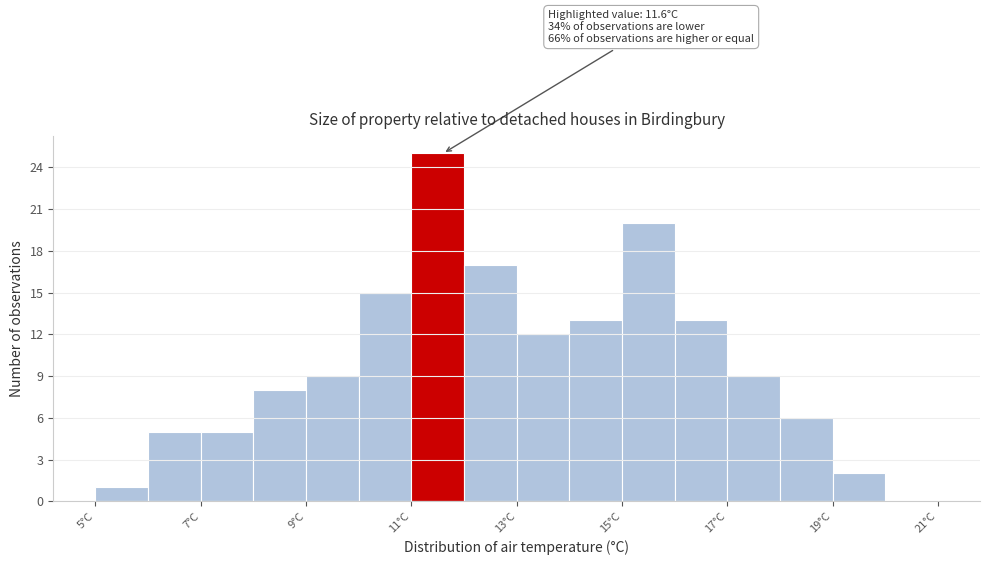

Over which range of the x-axis is the bar tallest?

11 to 12